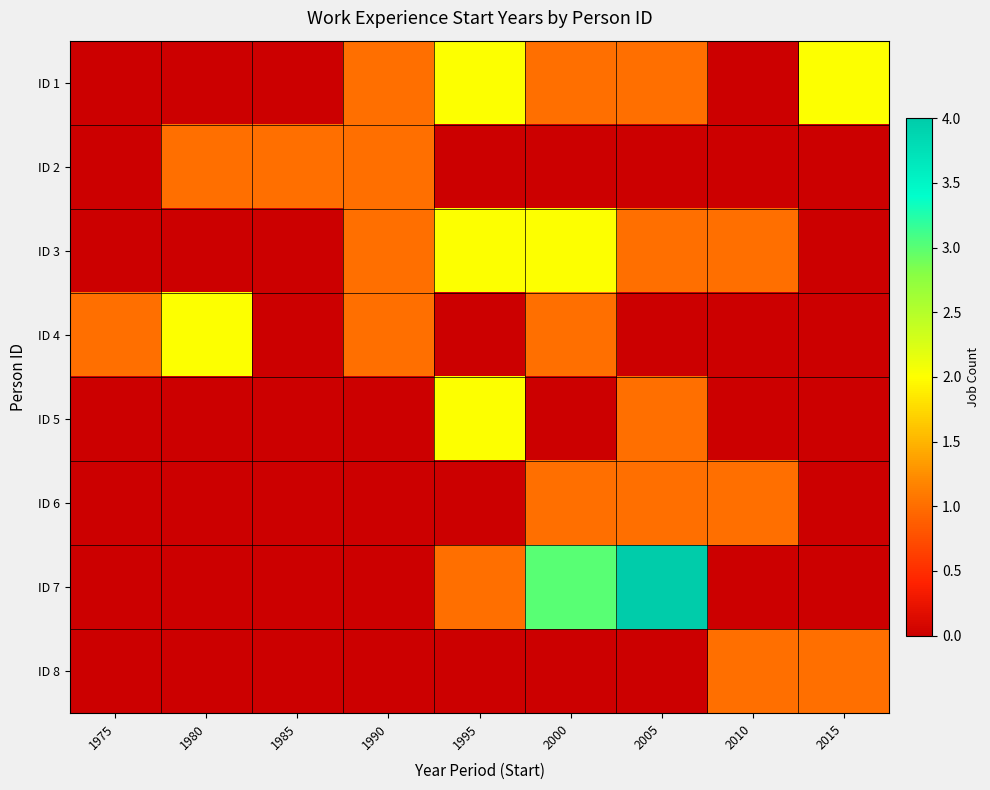

Which label corresponds to the smallest value in the chart?

1975